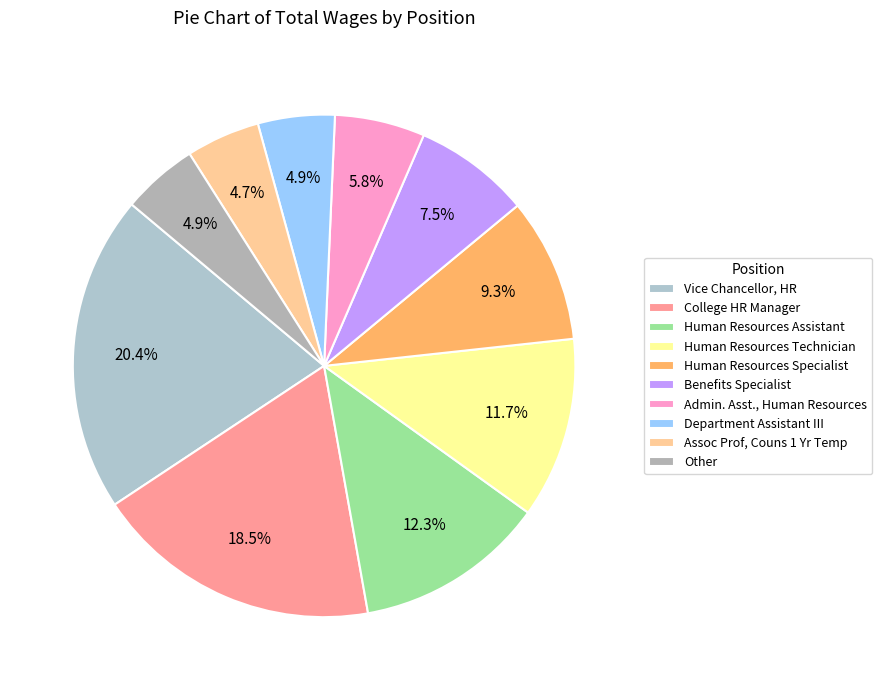

How many segments does this pie chart have?

10